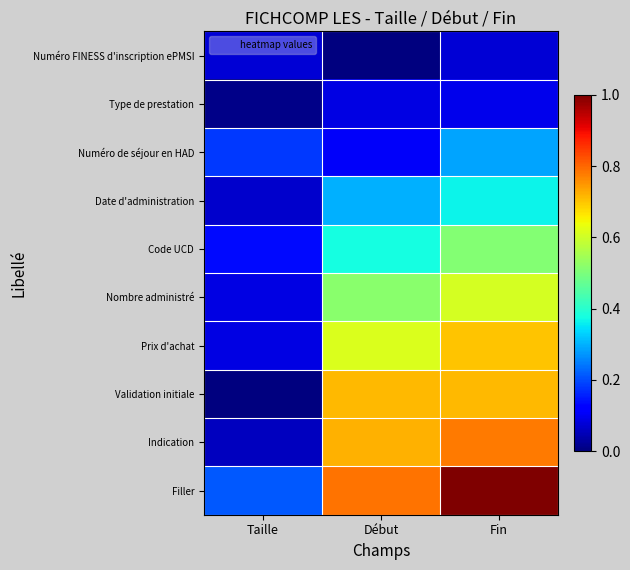

At which category is the sum across all series the highest?

Fin